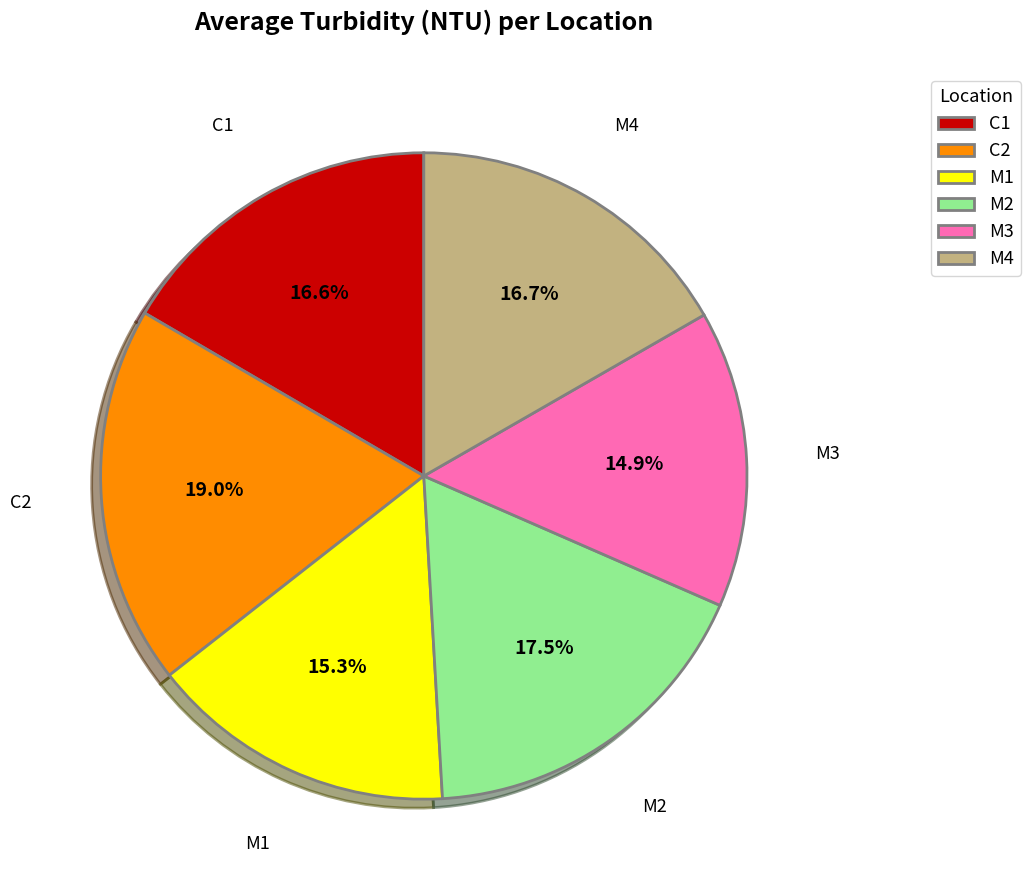

Which slice is the largest?

C2